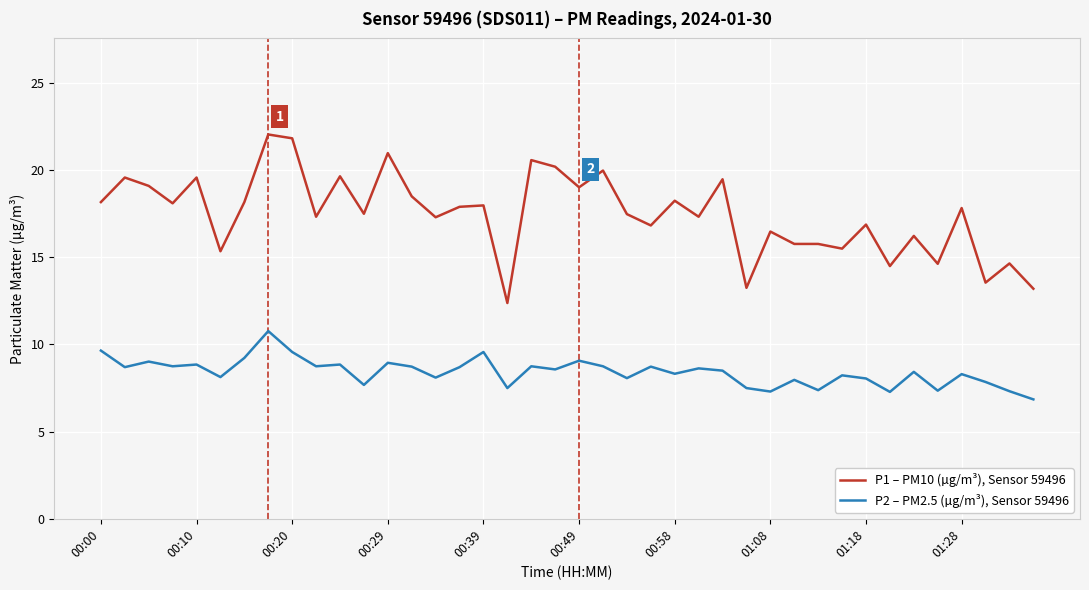

True or false: P1 – PM10 (µg/m³), Sensor 59496 and P2 – PM2.5 (µg/m³), Sensor 59496 intersect in this chart.

False